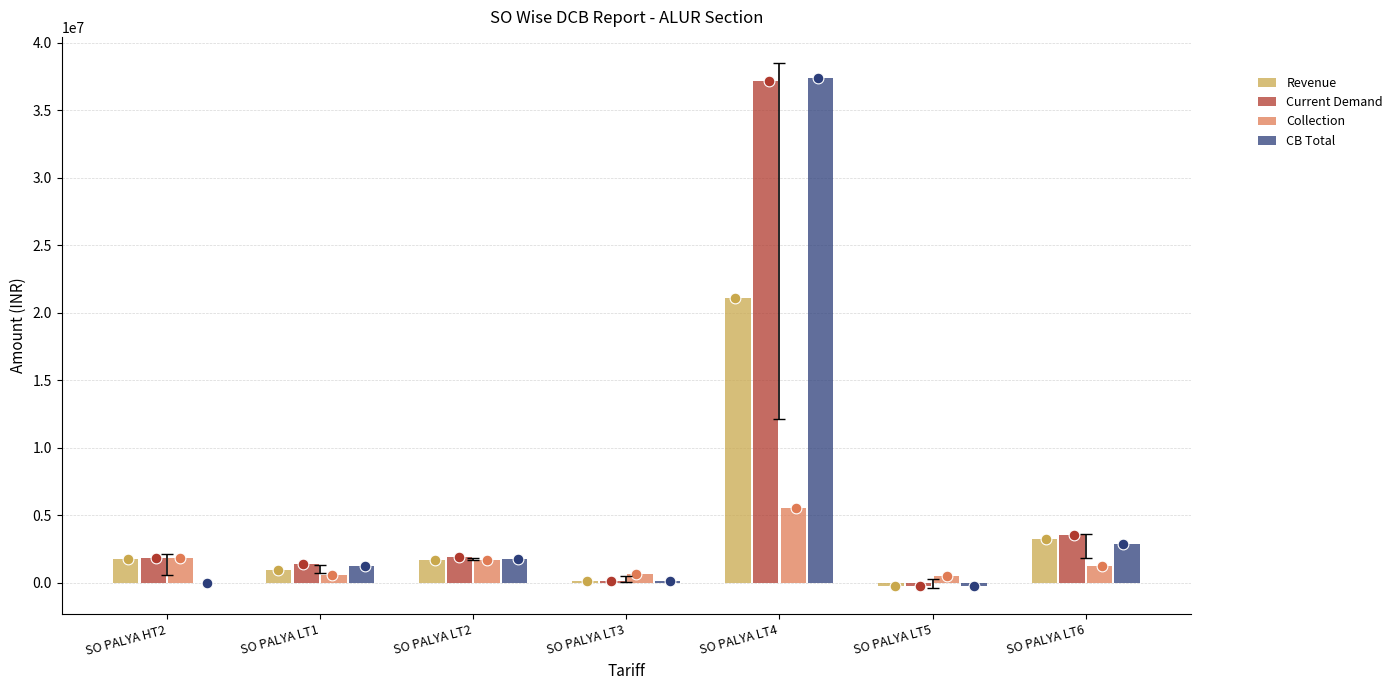

Is the value of Collection at SO PALYA LT1 greater than the value of CB Total at SO PALYA LT2?

No